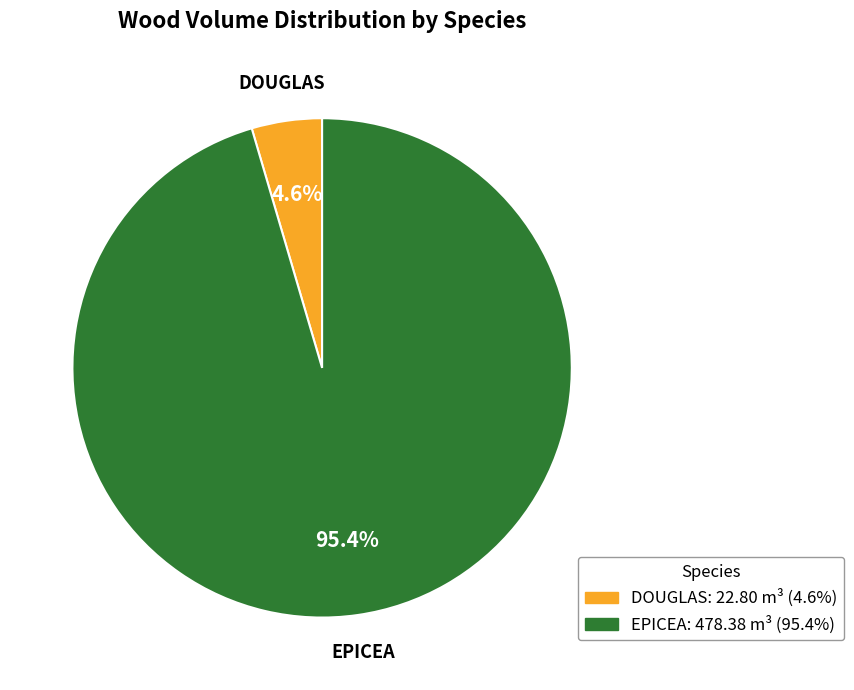

To the nearest percent, what is the average slice percentage?

50%